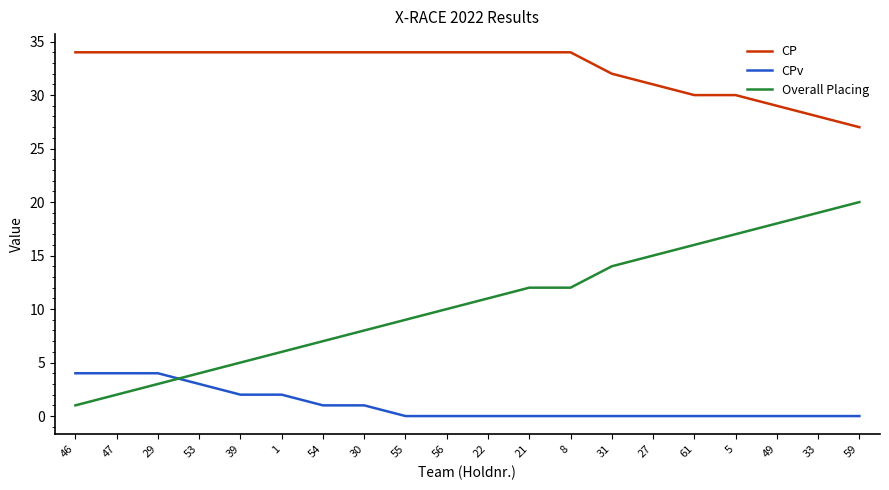

Reading left to right, extract all data points from this chart.

CP: 34	34	34	34	34	34	34	34	34	34	34	34	34	32	31	30	30	29	28	27
CPv: 4	4	4	3	2	2	1	1	0	0	0	0	0	0	0	0	0	0	0	0
Overall Placing: 1	2	3	4	5	6	7	8	9	10	11	12	12	14	15	16	17	18	19	20